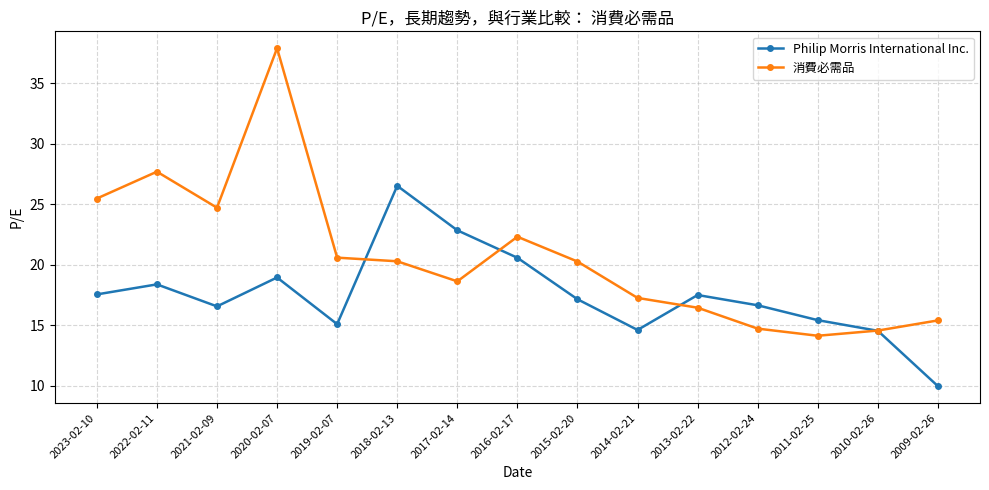

What is the label of the 7th point from the left?

2017-02-14